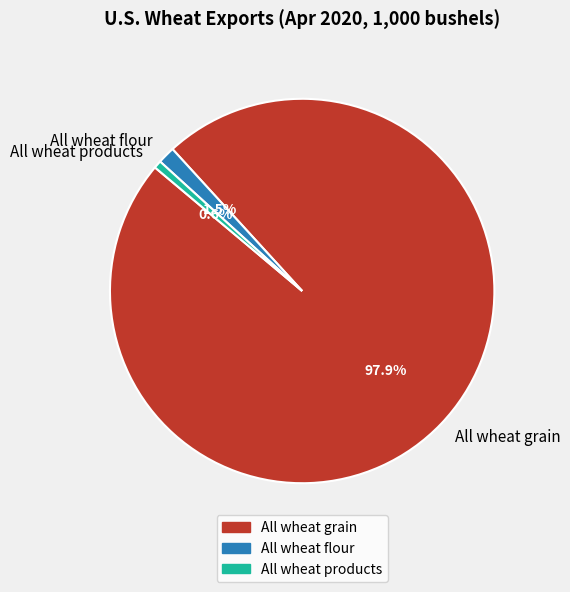

To the nearest percent, what percentage of the pie is All wheat grain?

98%